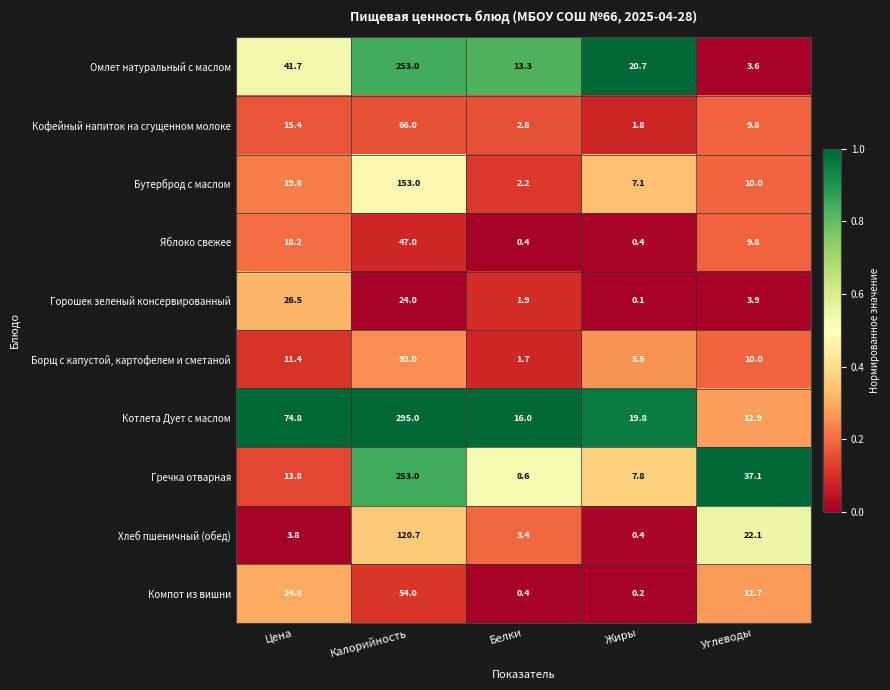

Where is Бутерброд с маслом nearest to the value 77?

Цена